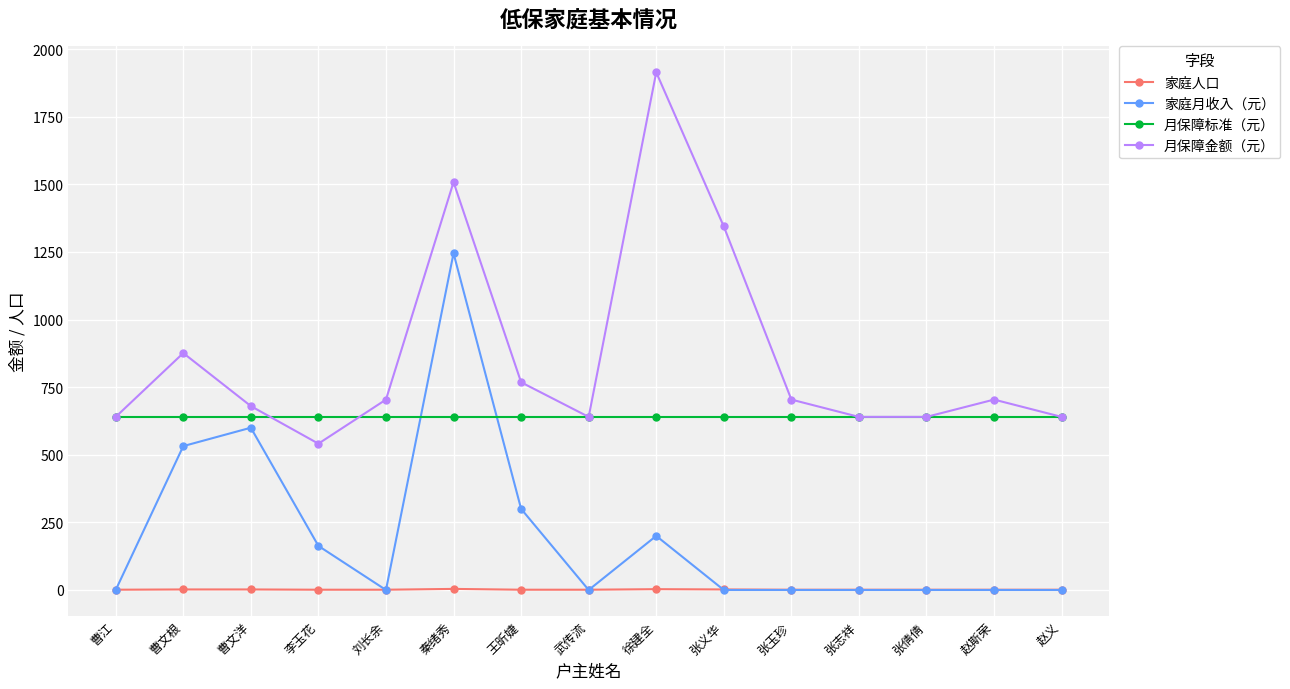

At how many categories does at least one series exceed 1019?

3